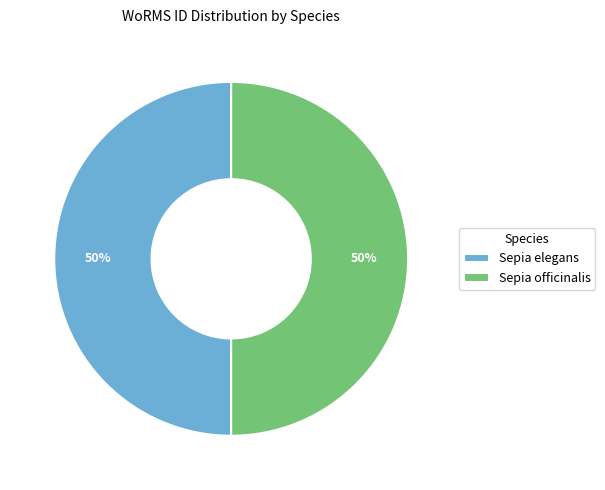

What percentage is the Sepia officinalis slice, to the nearest percent?

50%